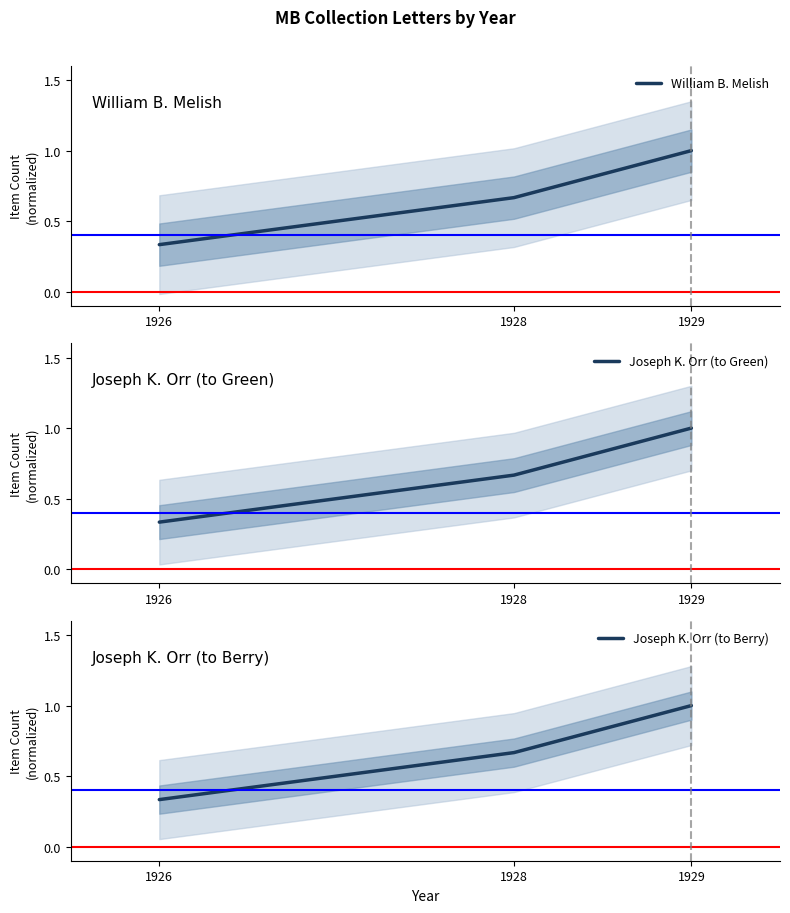

What is the value of the William B. Melish point at the 2nd from the left?

0.7